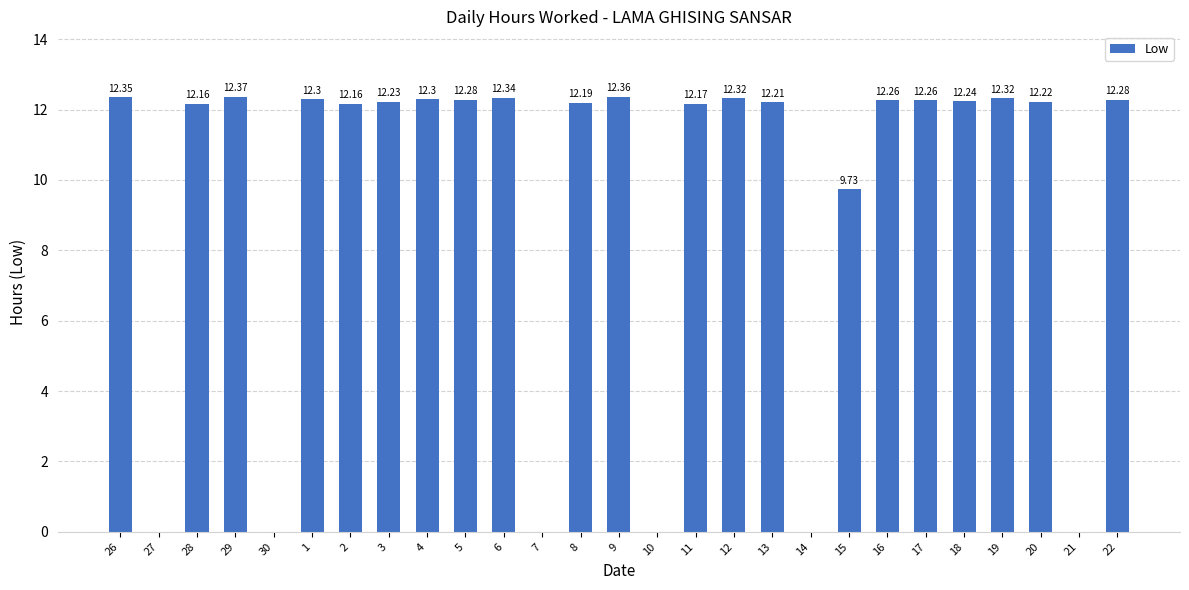

The value at 30 is 0.0. True or false?

True